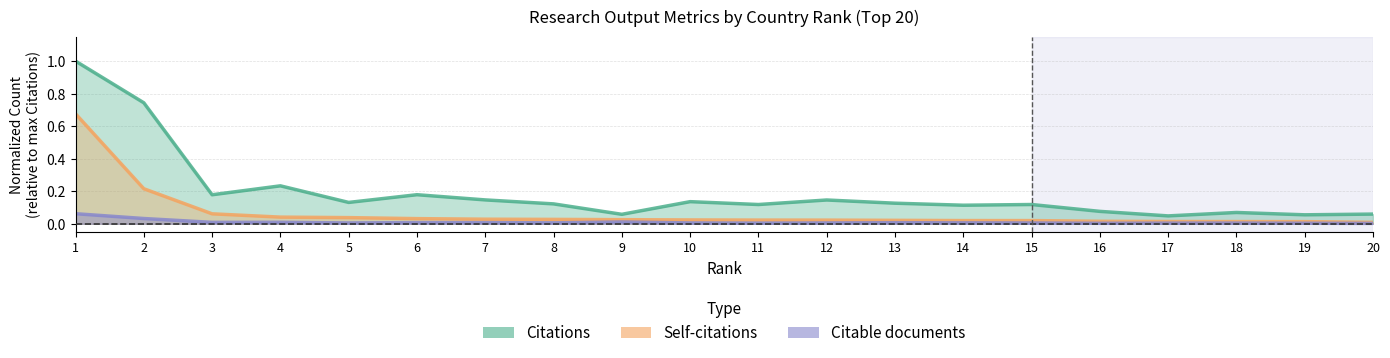

At which category does the chart reach its peak across all series?

1